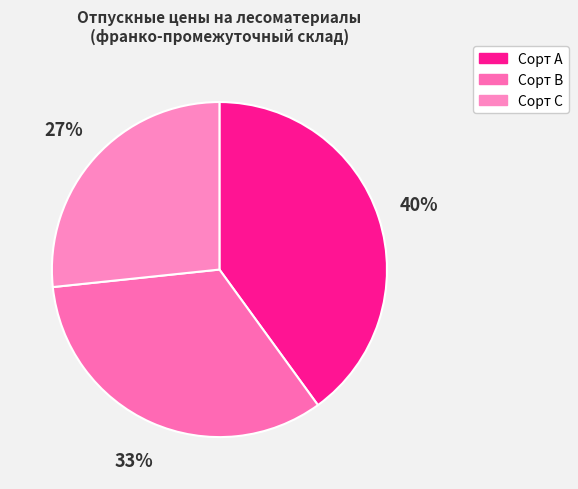

How many segments does this pie chart have?

3